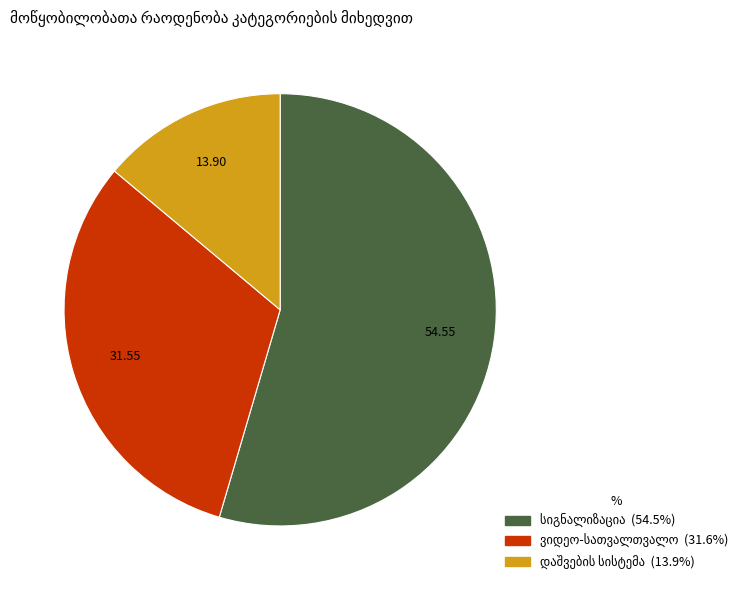

Is there a majority slice in this chart?

Yes